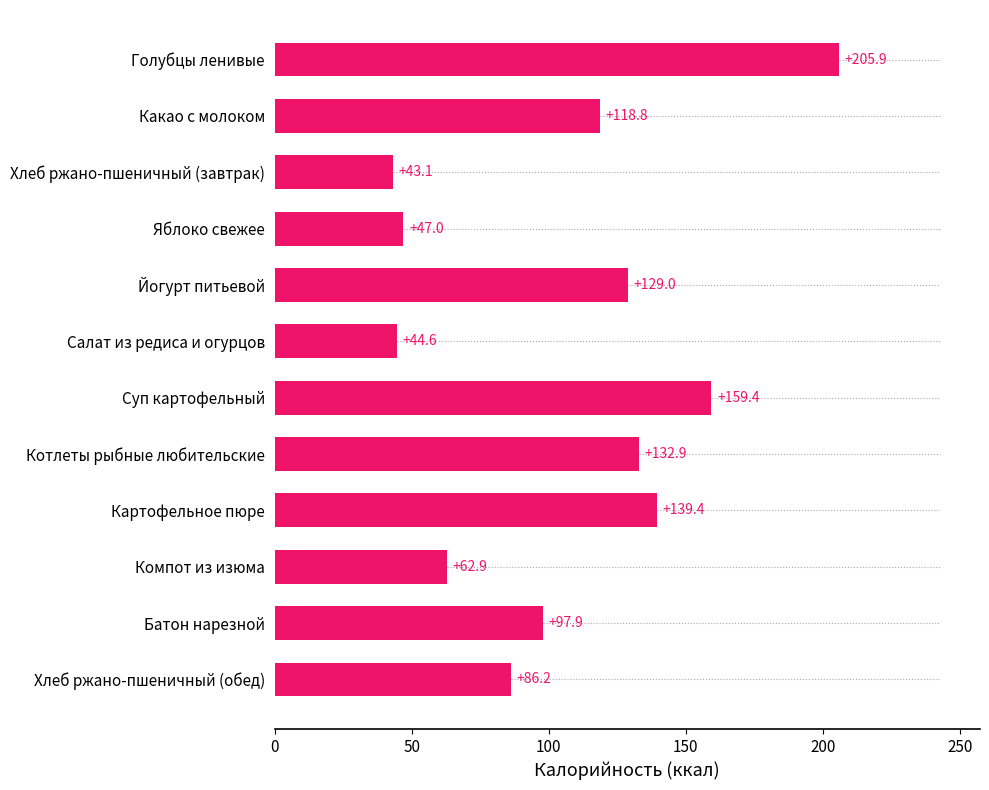

Where is the data nearest to the value 124?

Йогурт питьевой